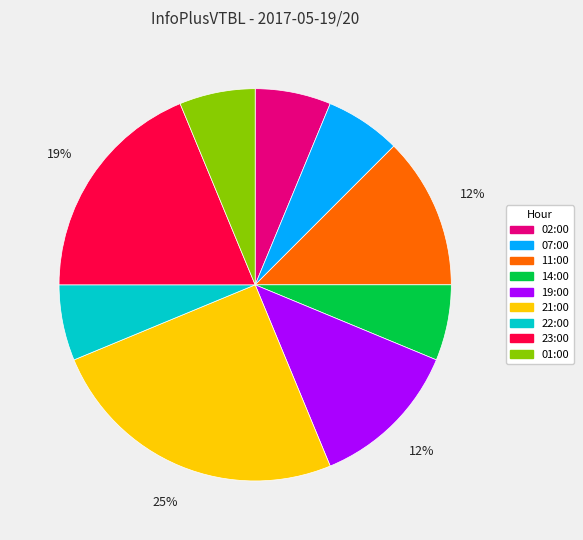

Does 01:00 account for over 50% of the chart?

No